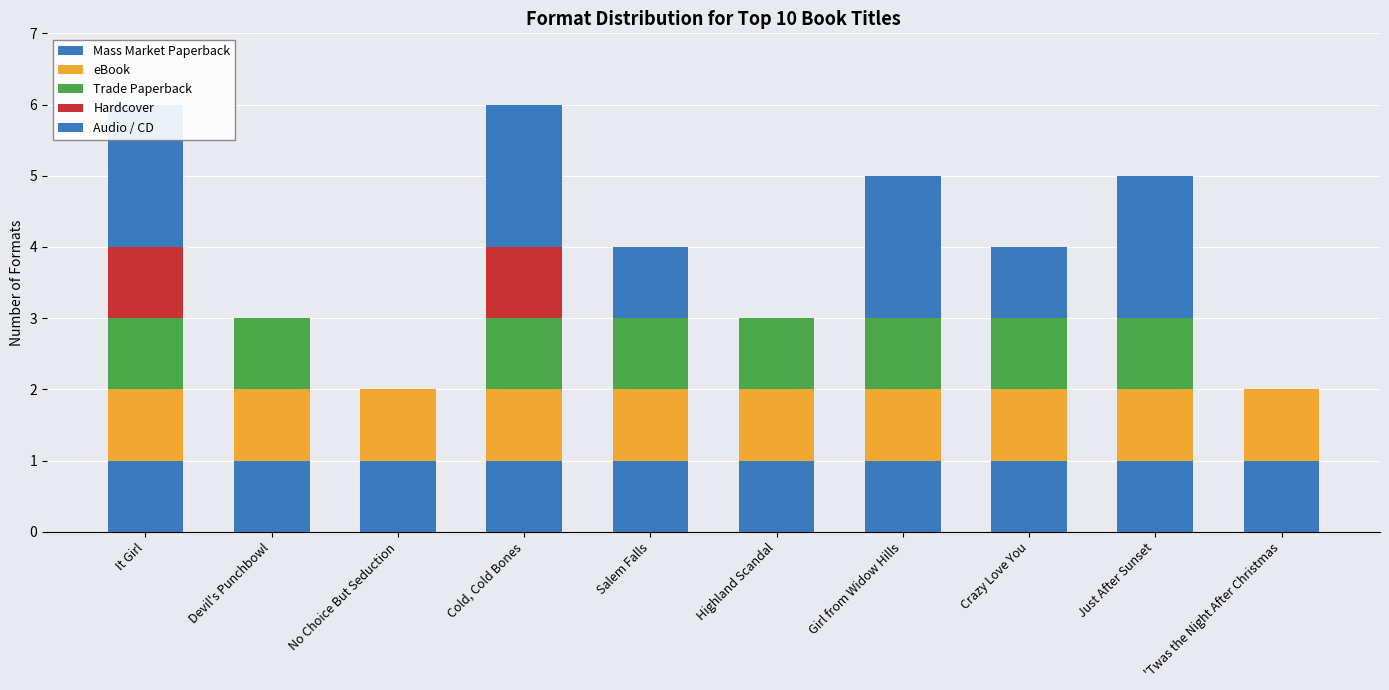

How many data points does each series have?

10